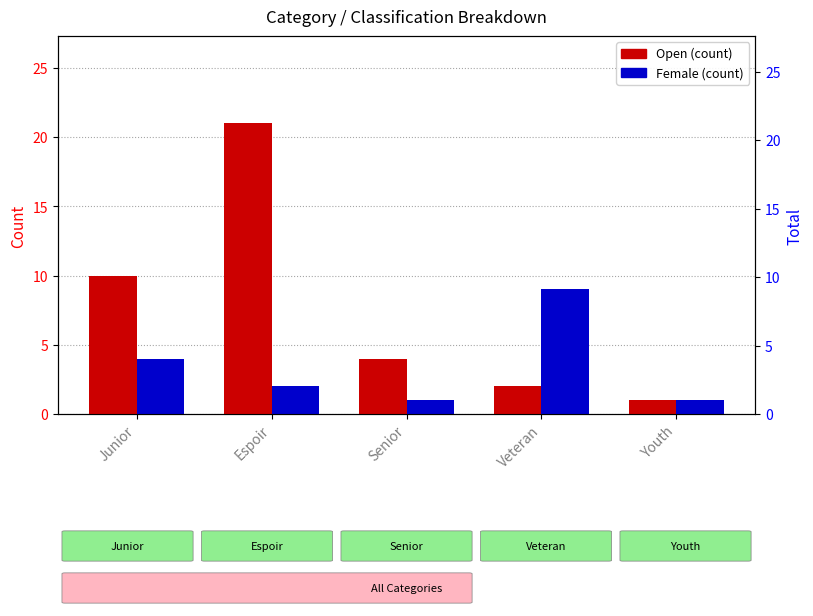

Reading left to right, list all the values displayed in this chart.

Open: Junior=10	Espoir=21	Senior=4	Veteran=2	Youth=1
Female: Junior=4	Espoir=2	Senior=1	Veteran=9	Youth=1